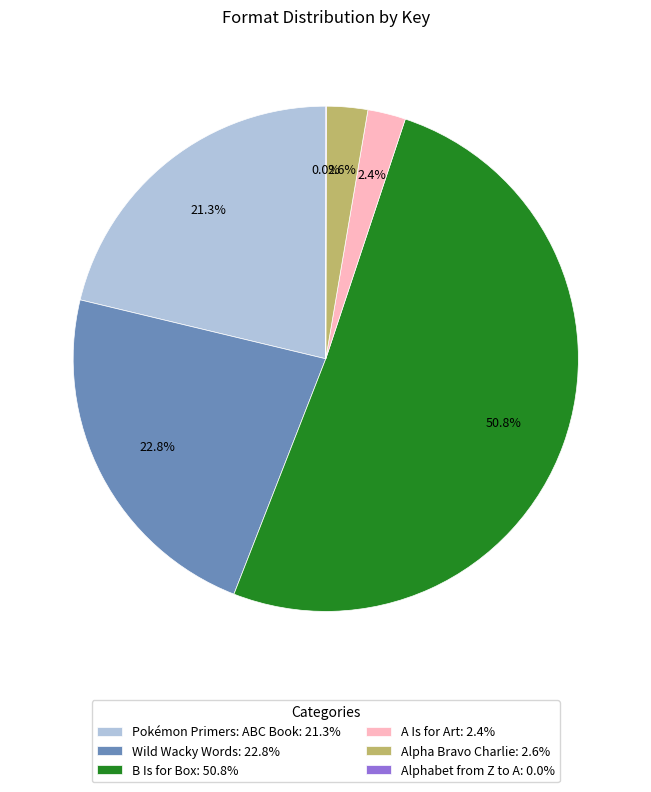

To the nearest percent, what is the average slice percentage?

17%